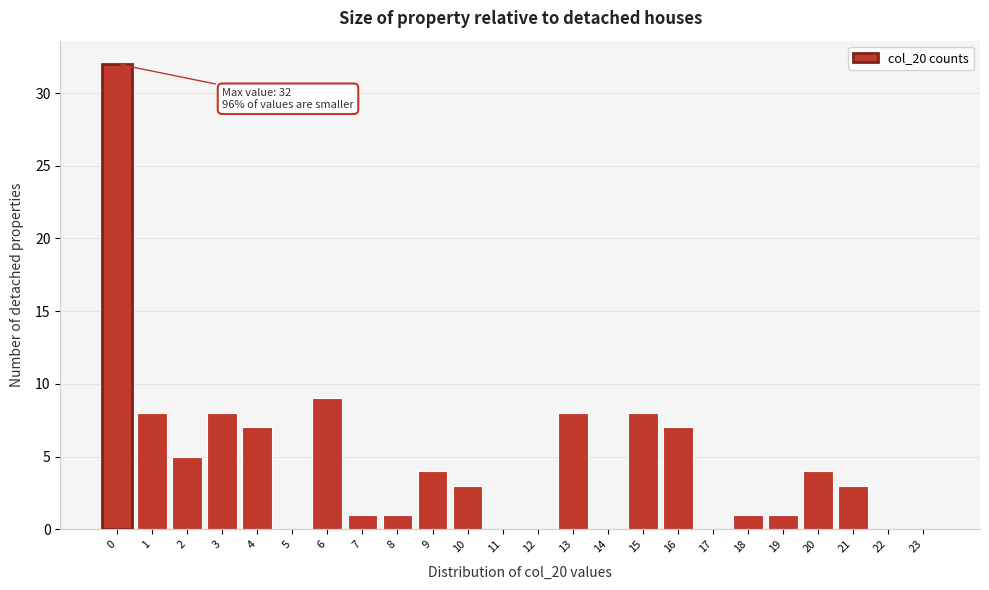

Reading left to right, transcribe all the data shown in this chart.

0=32	1=8	2=5	3=8	4=7	5=0	6=9	7=1	8=1	9=4	10=3	11=0	12=0	13=8	14=0	15=8	16=7	17=0	18=1	19=1	20=4	21=3	22=0	23=0